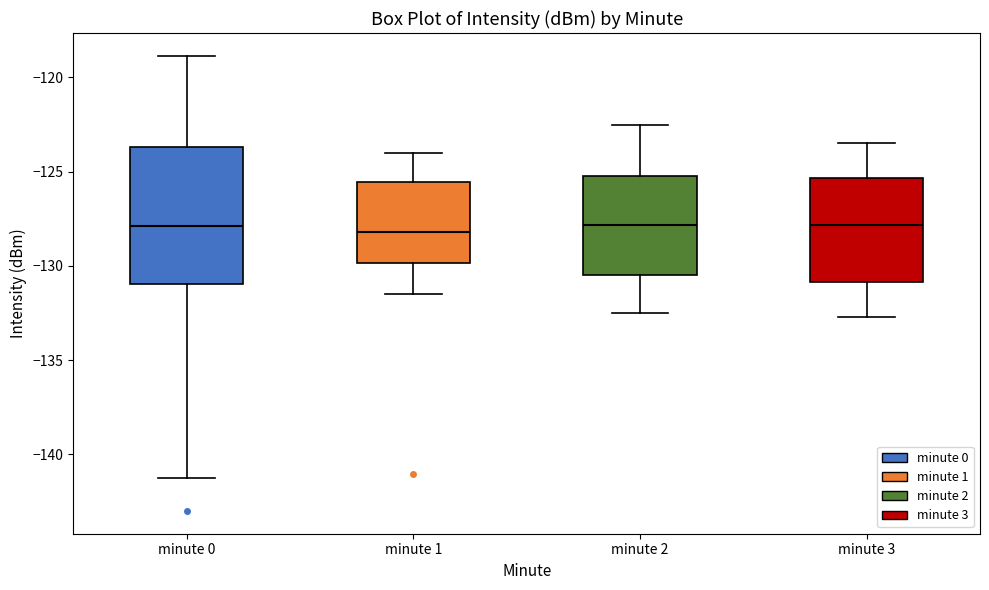

Where does the lower whisker of the box for minute 3 end on the y-axis? The values are not printed on the chart, so give them approximately, as read against the axis.

-132.5